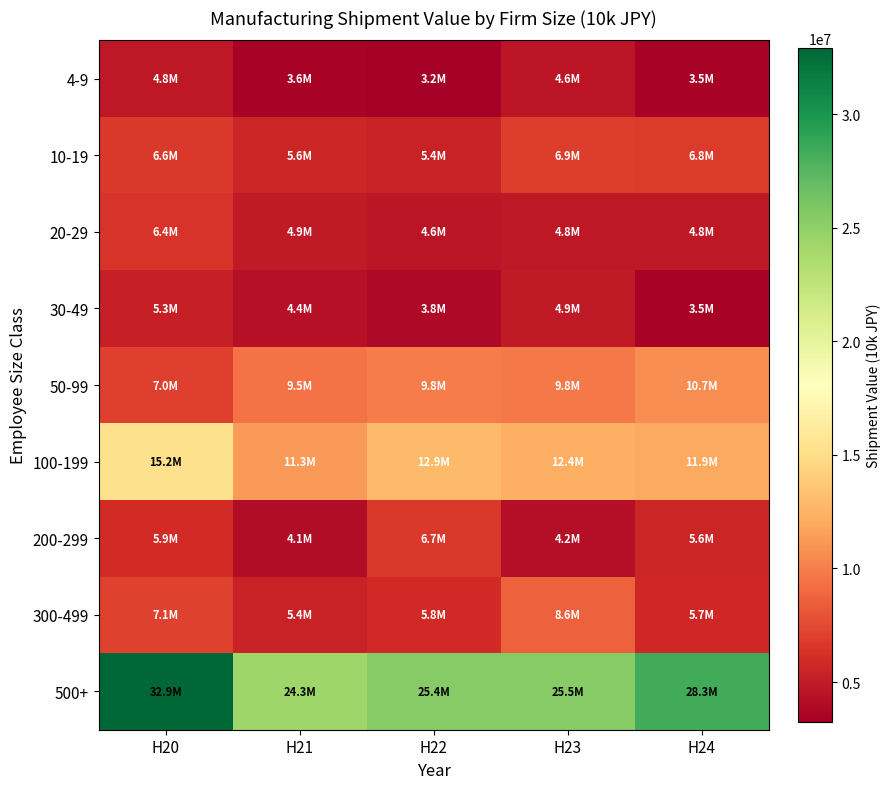

At which category is the sum across all series the highest?

H20